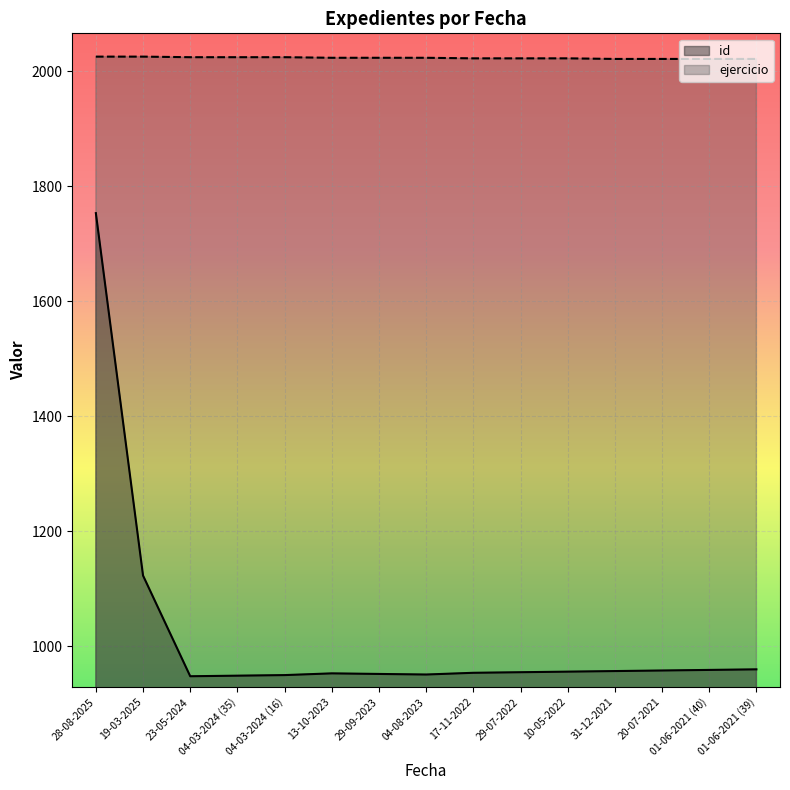

True or false: ejercicio and id intersect in this chart.

False